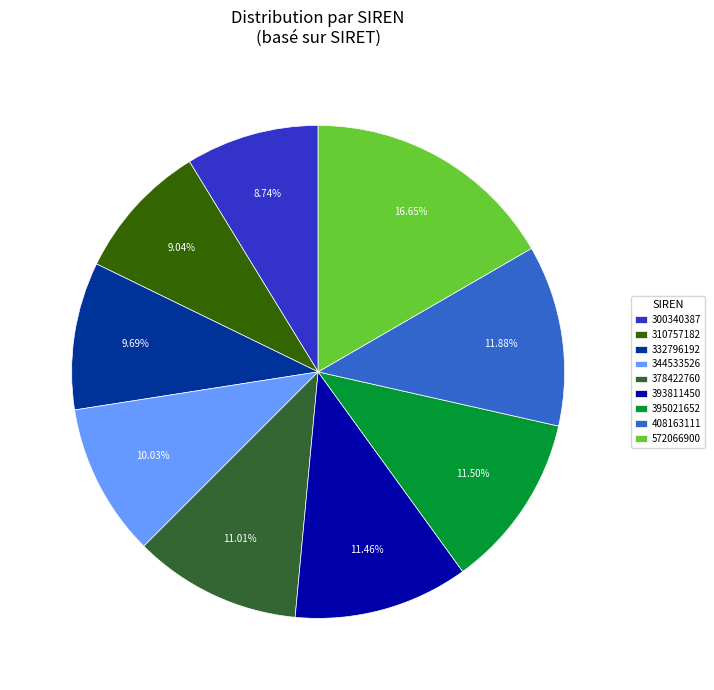

To the nearest percent, what is the average slice percentage?

11%